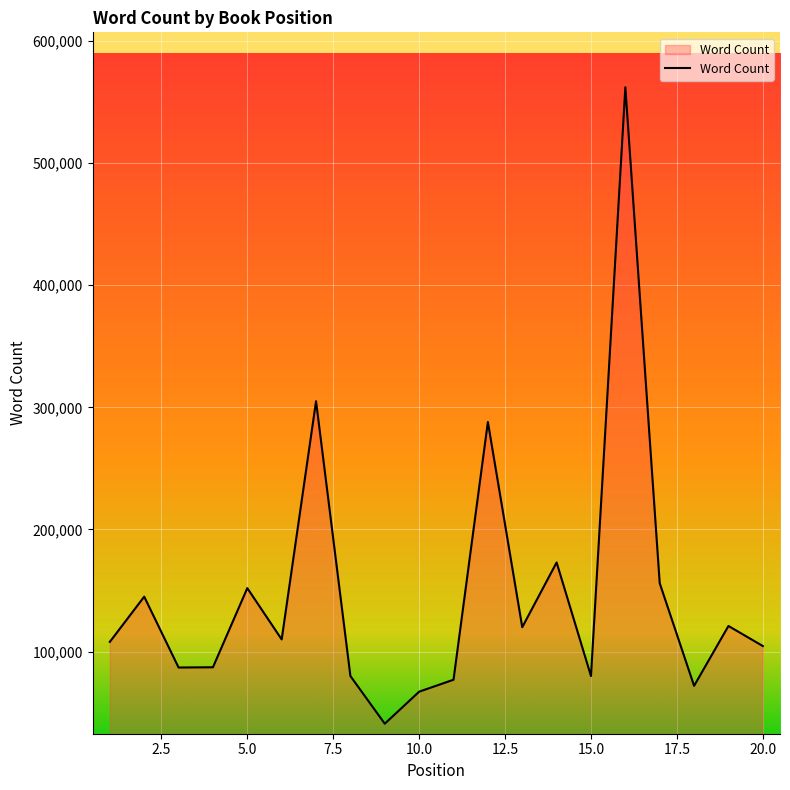

What is the difference between the maximum and minimum values?

520996